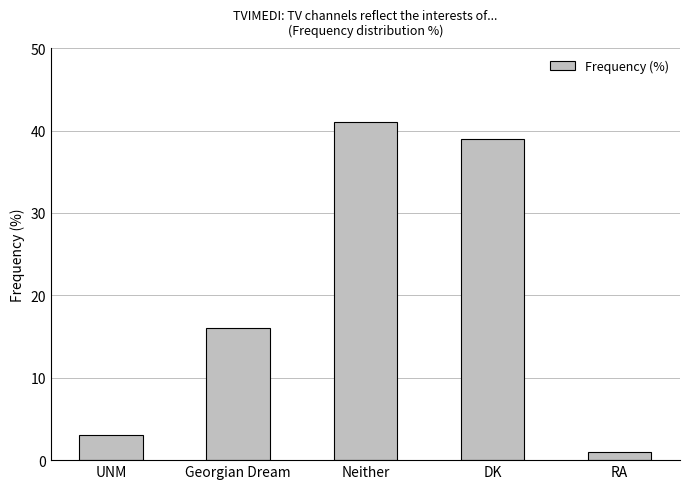

What is the maximum value shown in the chart?

41